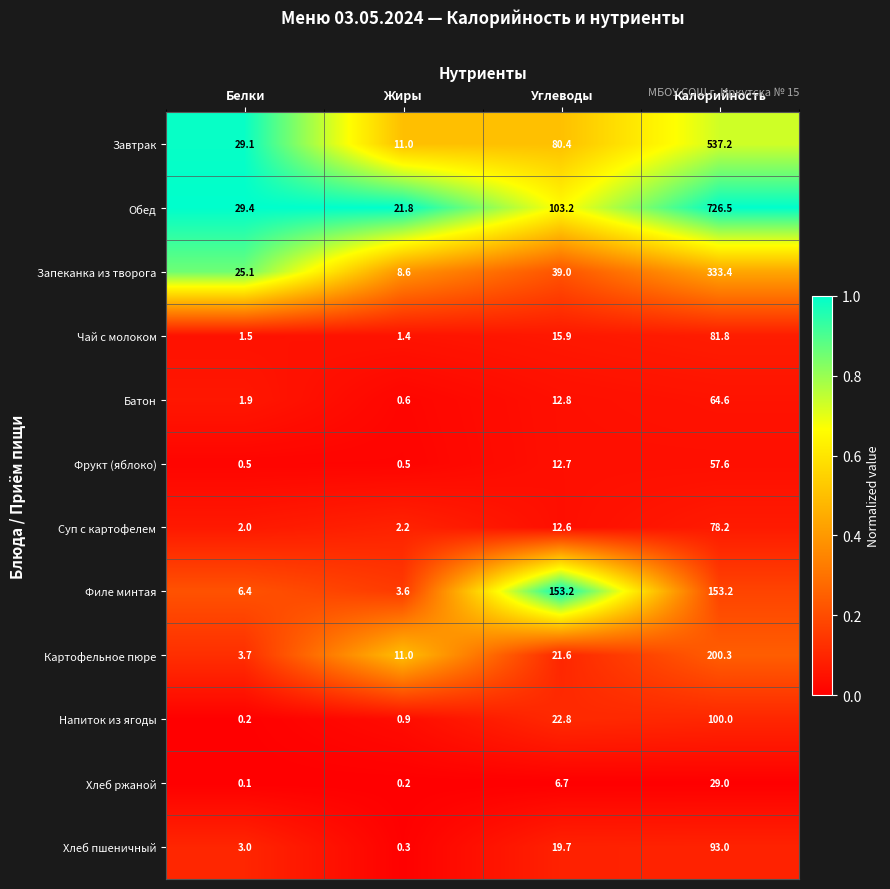

The value of Хлеб ржаной at Калорийность is 45.2. True or false?

False